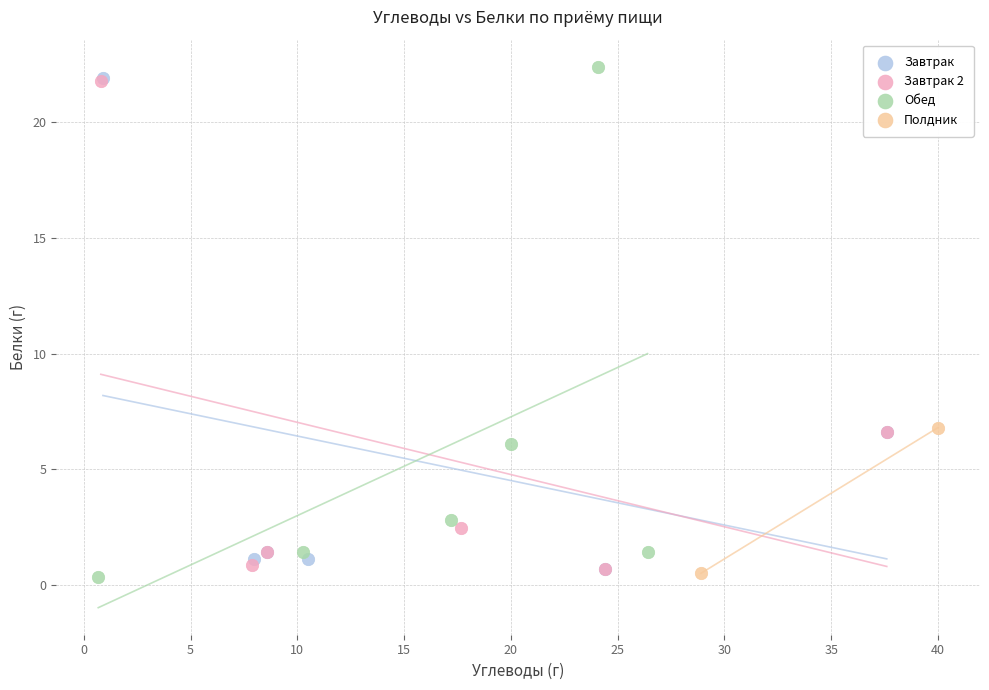

Which series has the largest Y range (max minus min)?

Обед